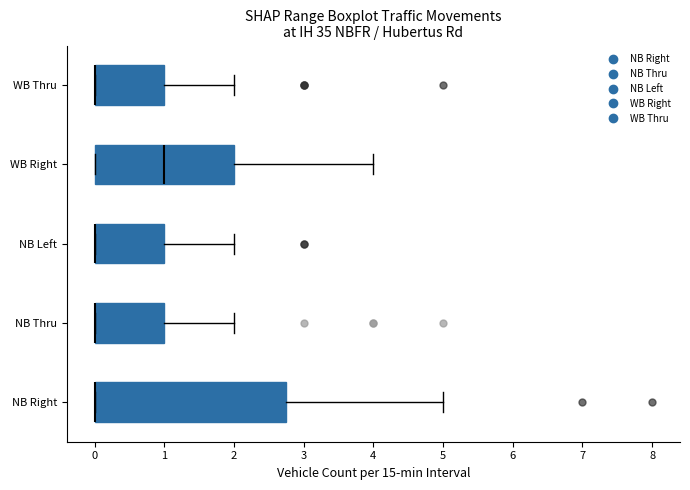

Where does the median line of the box for WB Right sit on the x-axis? The values are not printed on the chart, so give them approximately, as read against the axis.

1.0